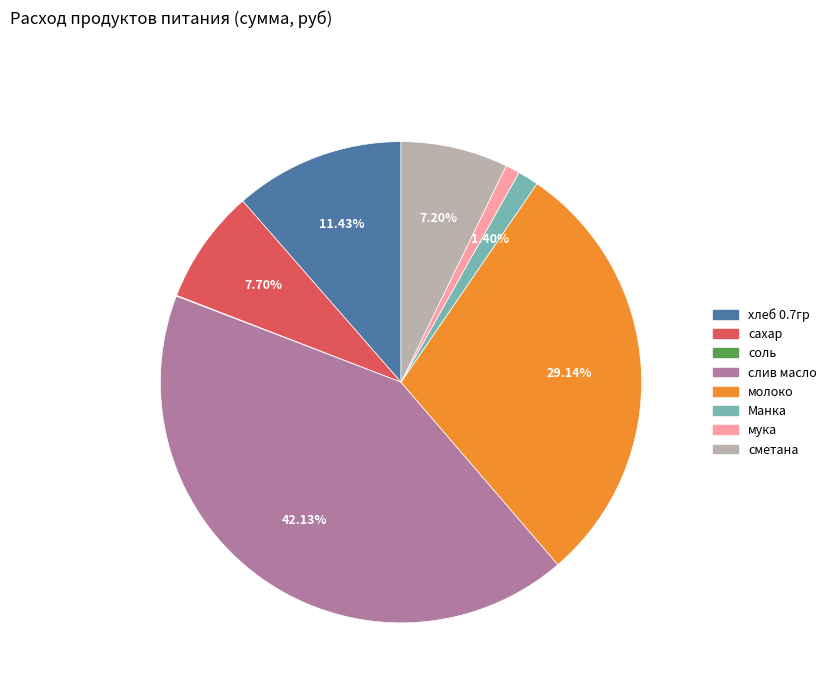

Combined, do хлеб 0.7гр and Манка account for over 50%?

No